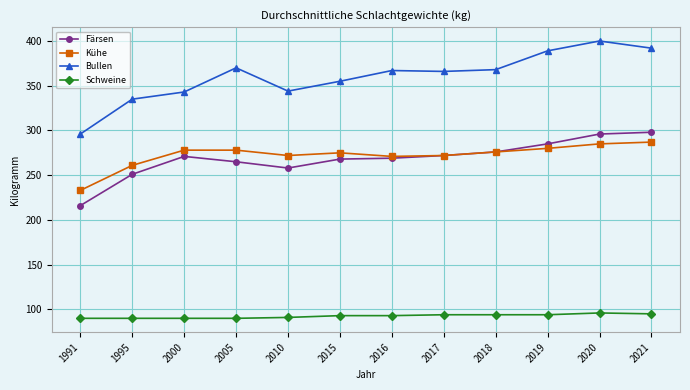

Is it true that Bullen equals 115 at 2018?

False